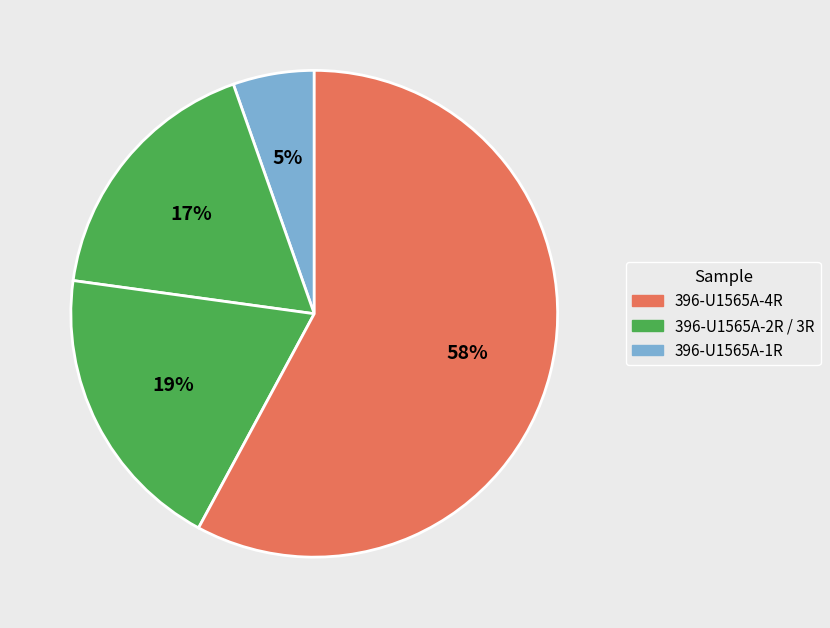

Does any single category account for the majority?

Yes